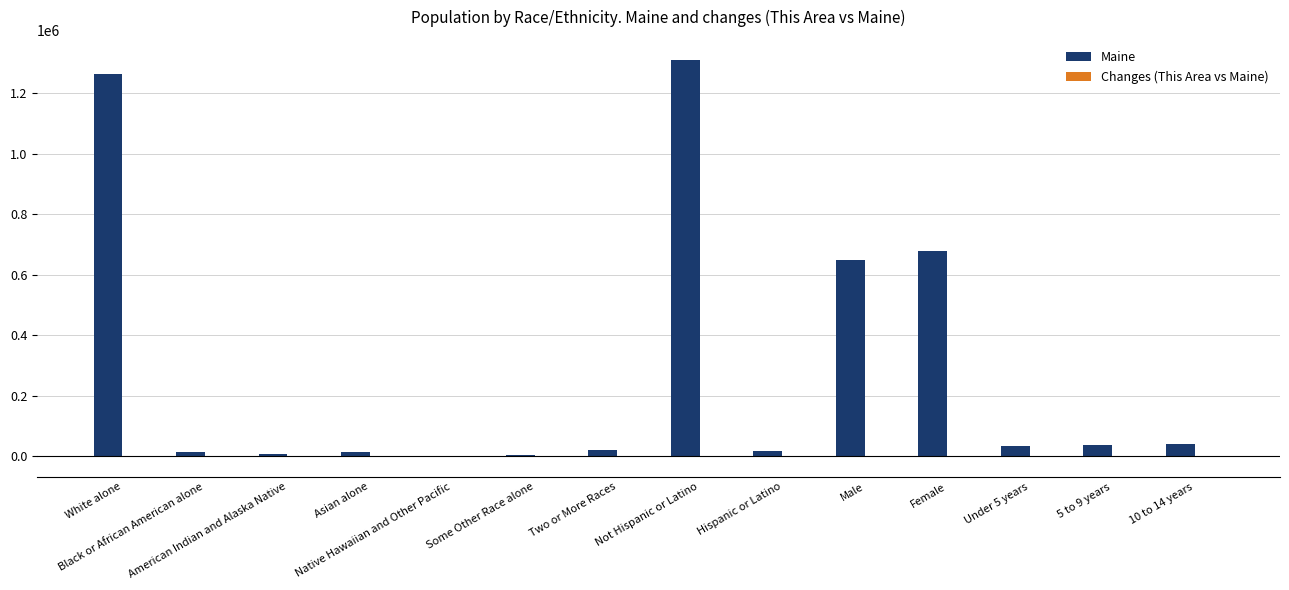

What is the greatest value displayed?

1311426